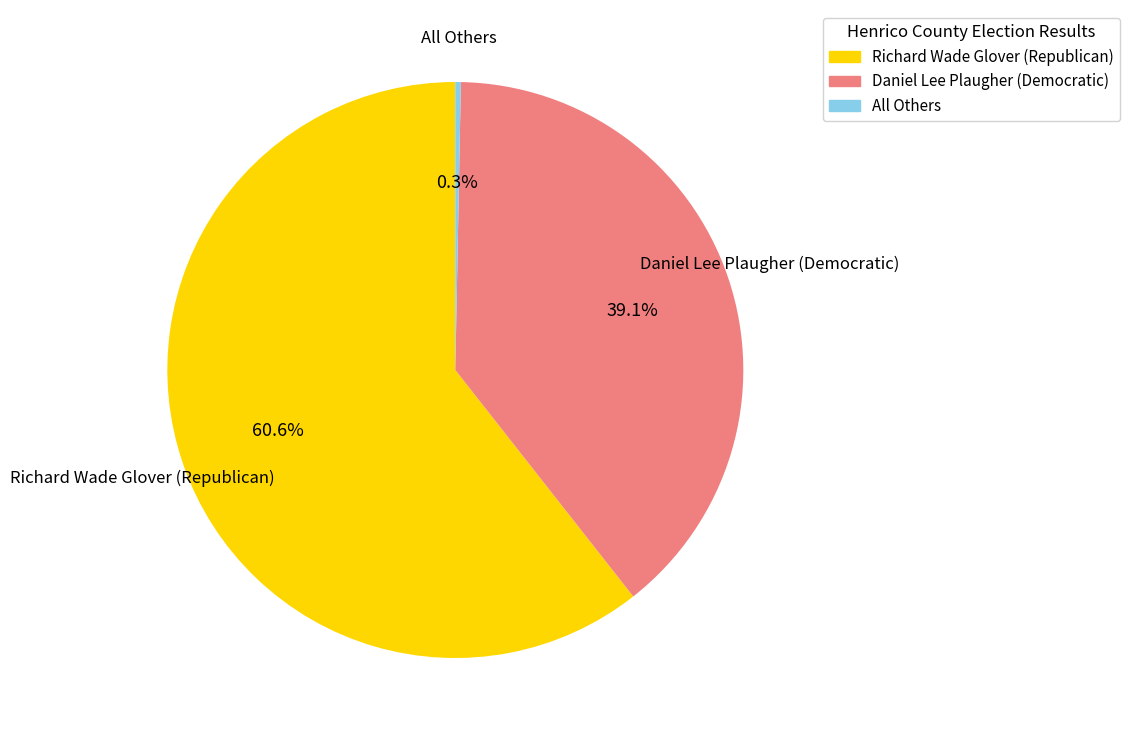

Is it true that Richard Wade Glover (Republican) is 61% of the pie?

True